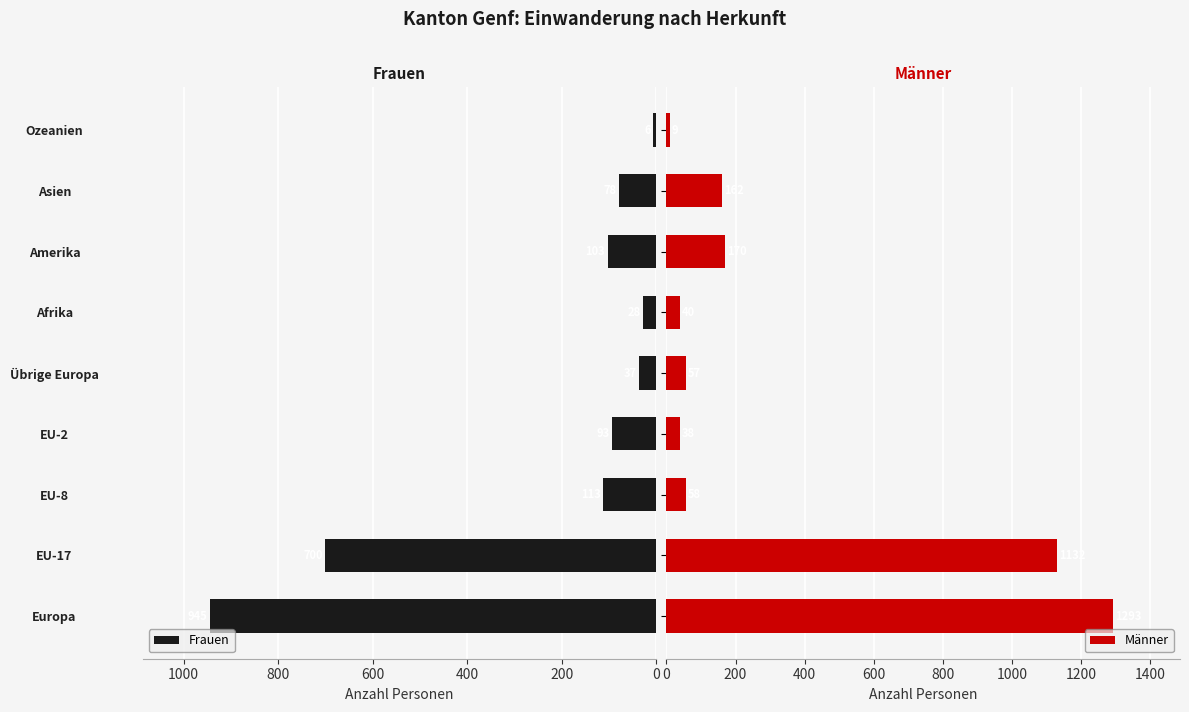

Are the bars grouped side by side (vs. stacked)?

Yes